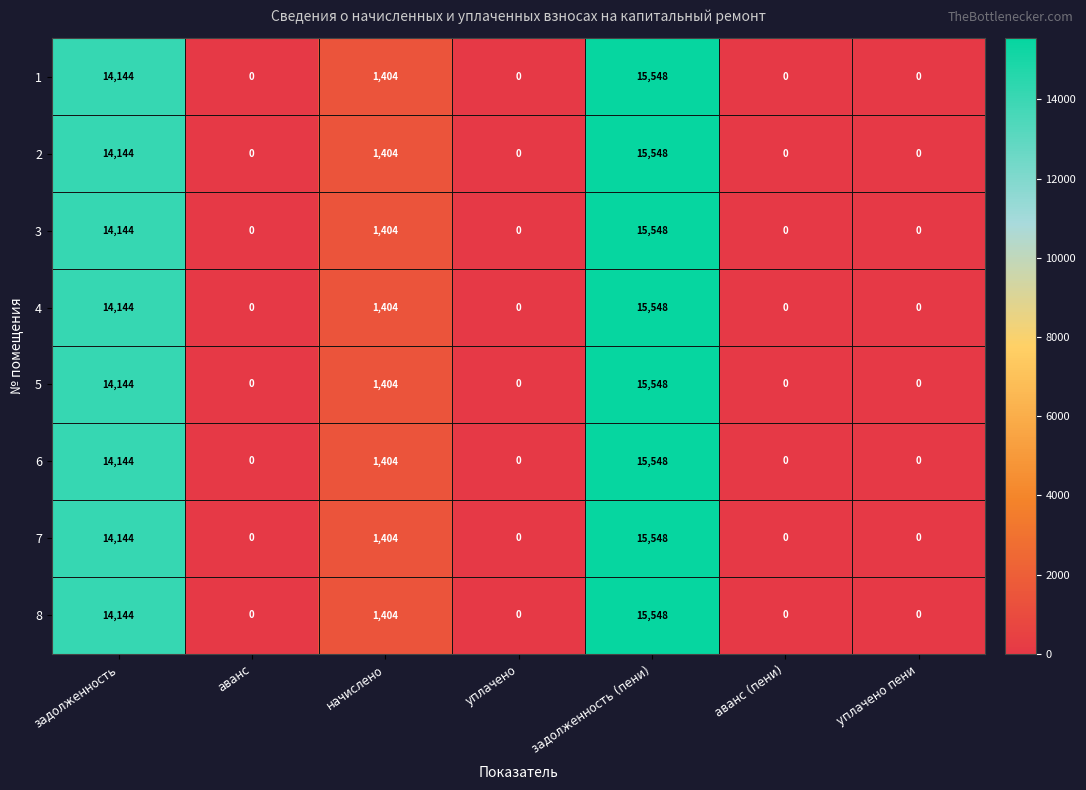

What value does the 8 series have at задолженность?

14144